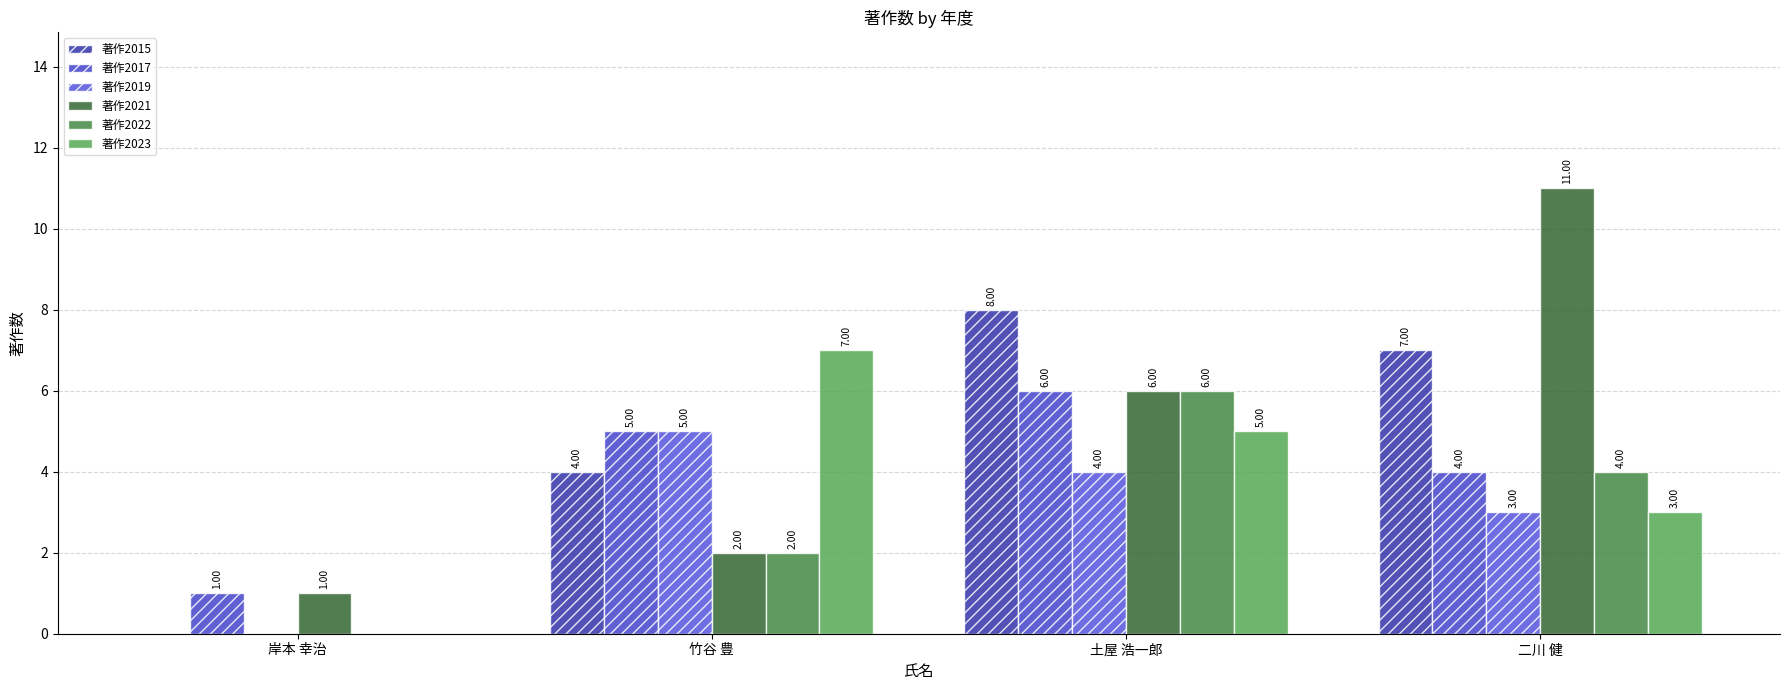

What is the sum of all 著作2022 values?

12